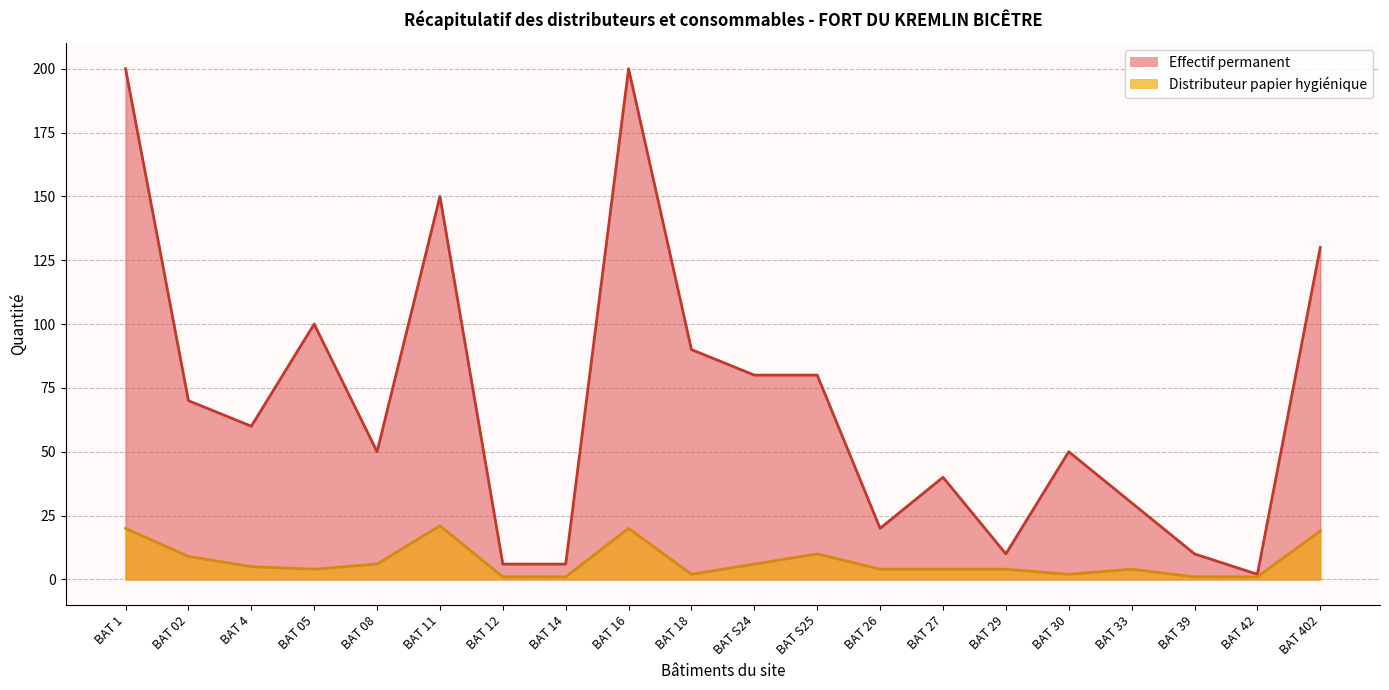

Reading left to right, extract all data points from this chart.

Effectif permanent: 200	70	60	100	50	150	6	6	200	90	80	80	20	40	10	50	30	10	2	130
Distributeur papier hygiénique: 20	9	5	4	6	21	1	1	20	2	6	10	4	4	4	2	4	1	1	19